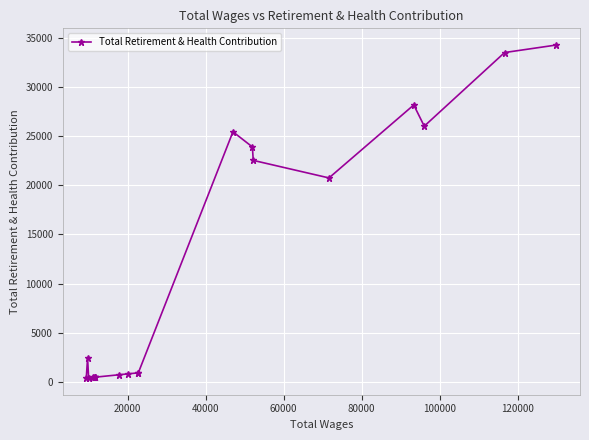

How many points are lower than both their immediate neighbors (excluding endpoints)?

3